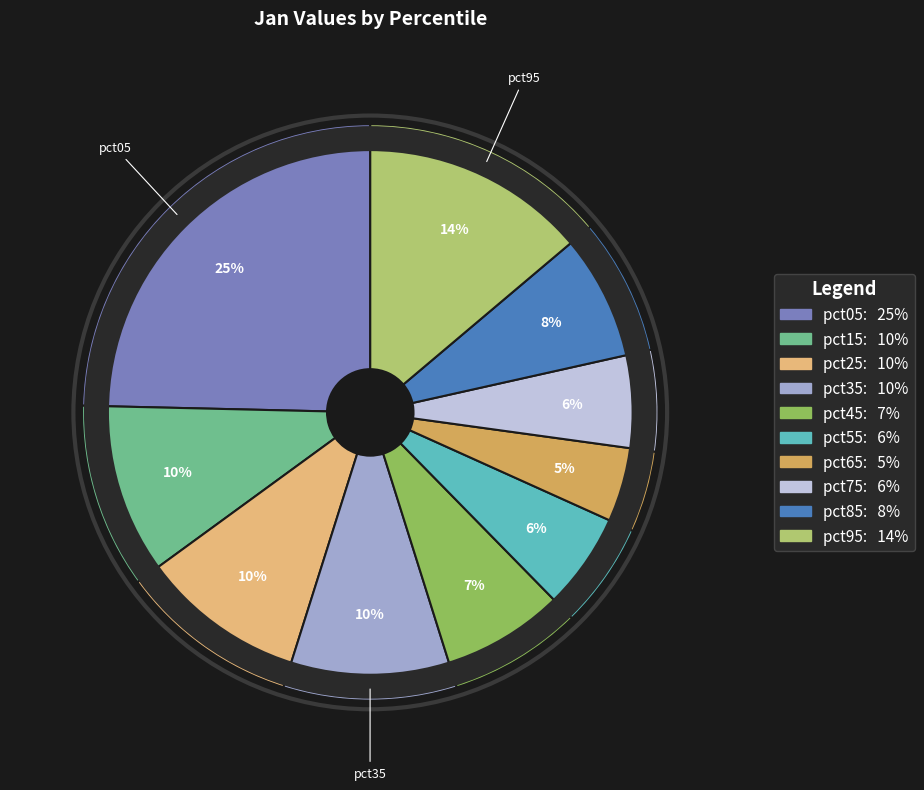

Which slice is the largest?

pct05